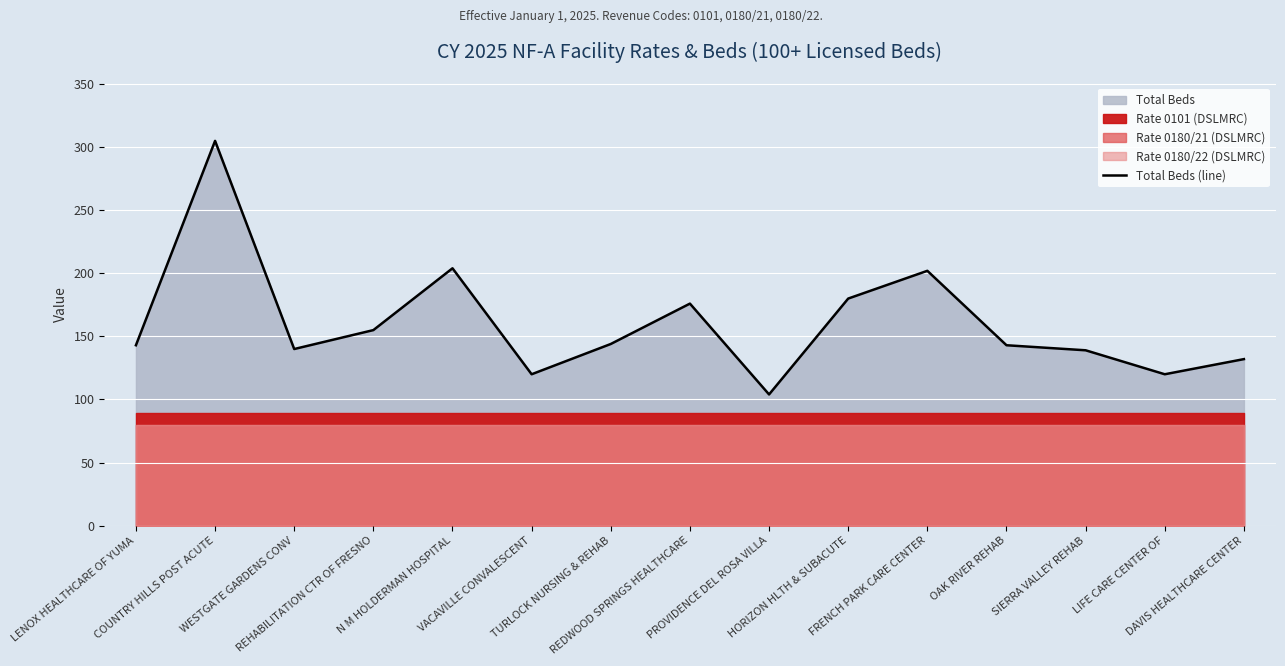

What is the difference between the values at HORIZON HLTH & SUBACUTE and LENOX HEALTHCARE OF YUMA?

37